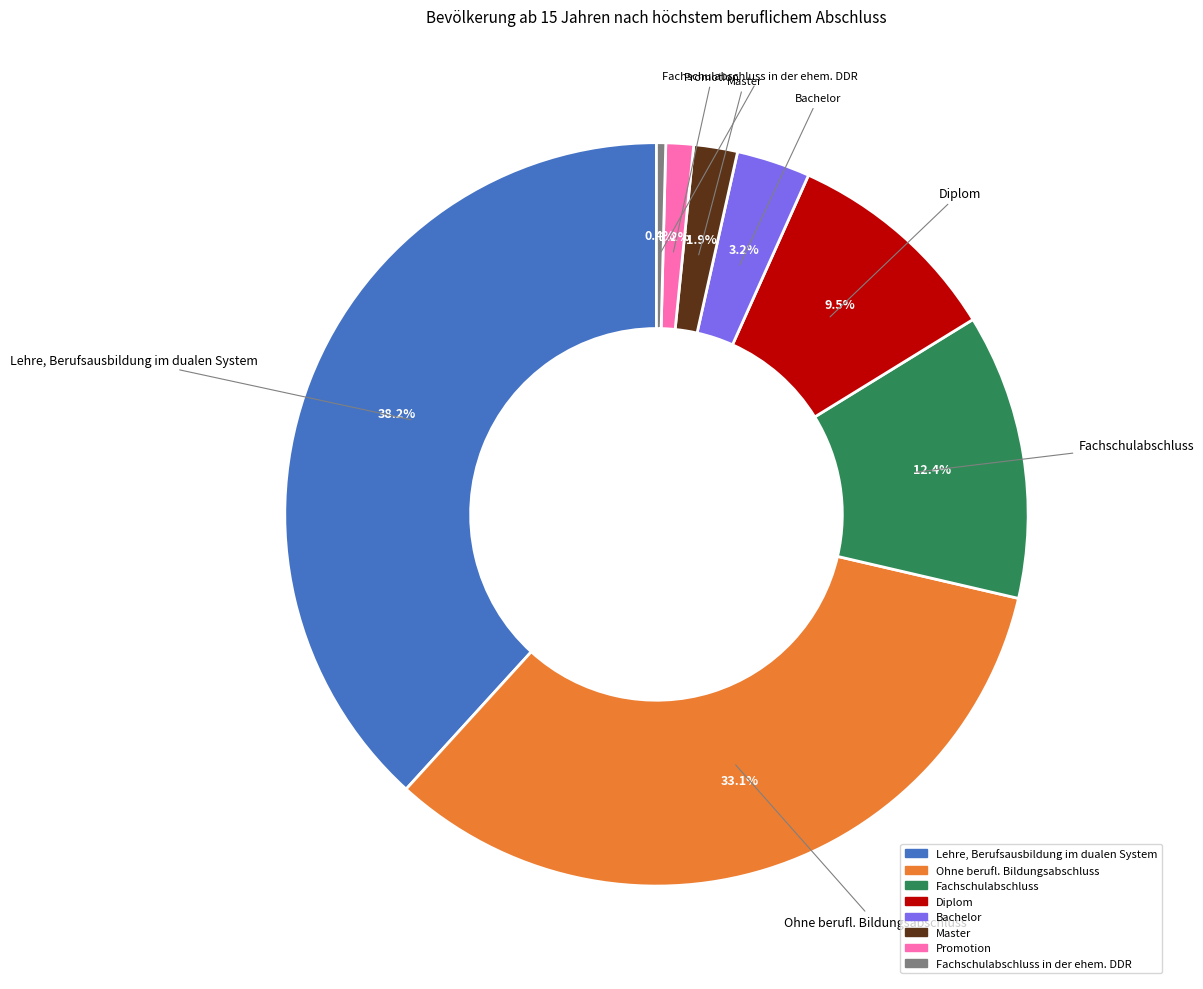

Does any single category account for the majority?

No